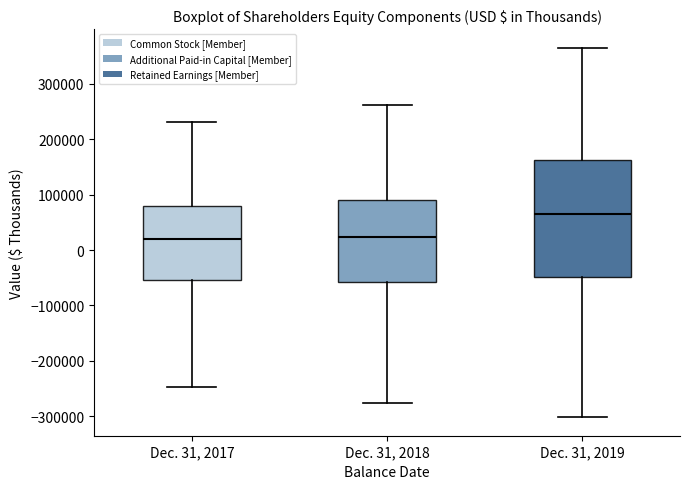

Where does the median line of the box for Dec. 31, 2017 sit on the y-axis? The values are not printed on the chart, so give them approximately, as read against the axis.

20000